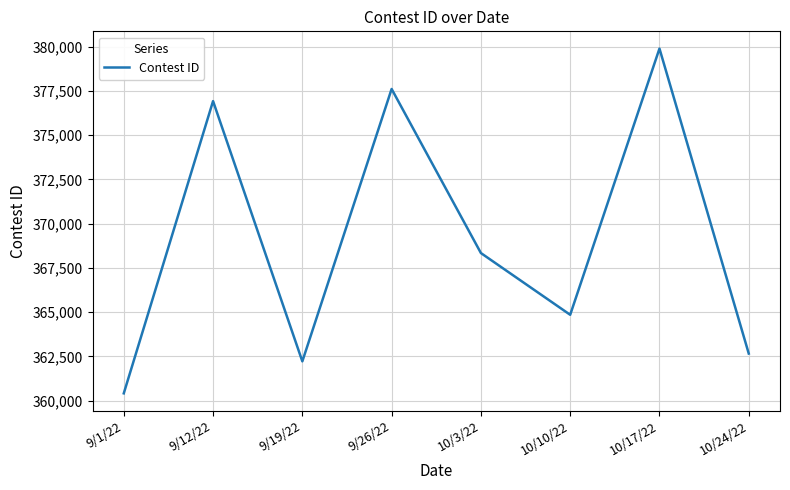

What position from the right is 10/10/22?

3